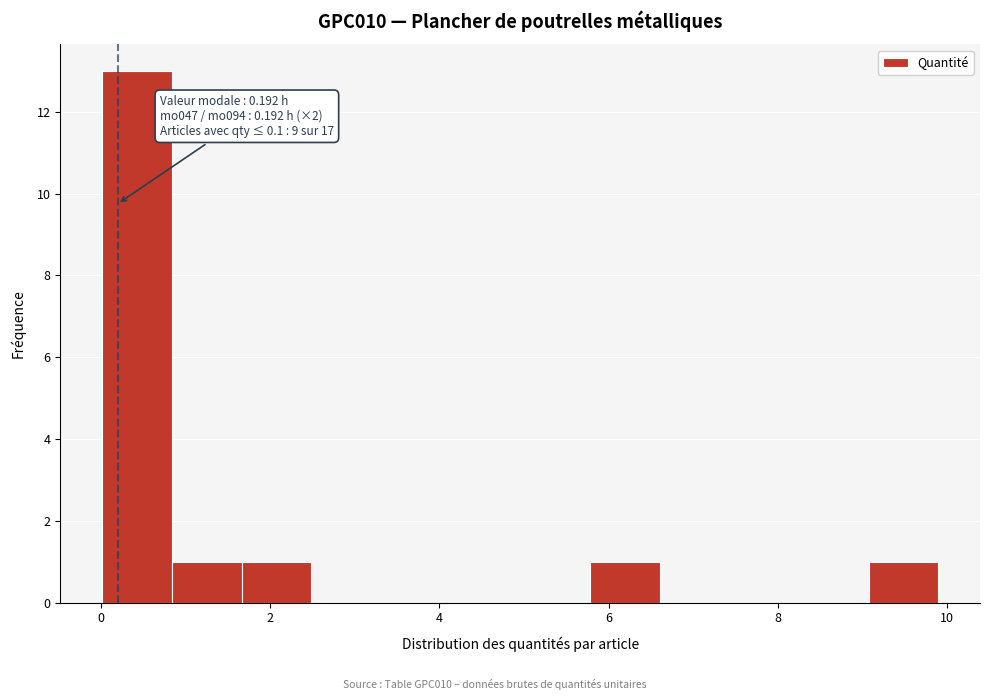

Over which range of the x-axis is the bar tallest?

0.0 to 0.8